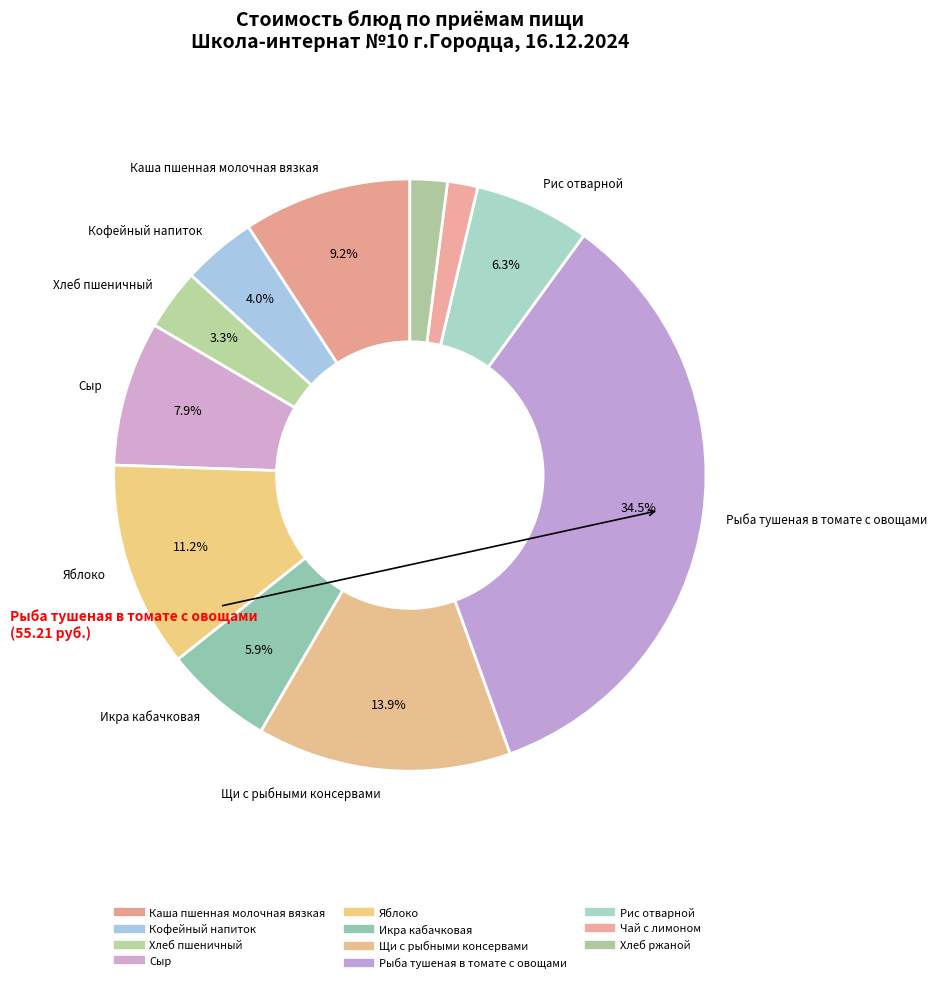

Is it true that Хлеб пшеничный is 3% of the pie?

True